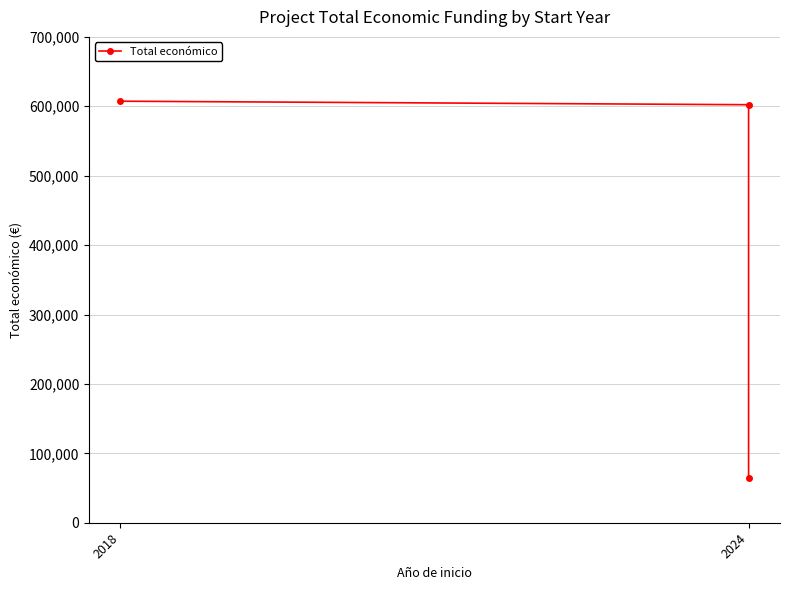

True or false: the data shows 86562.9 at 2024.

False